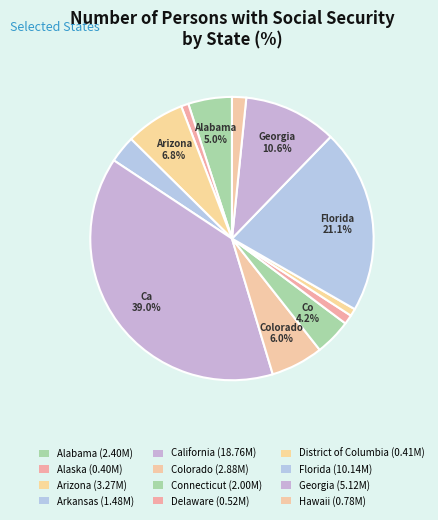

How many slices are in this pie chart?

12